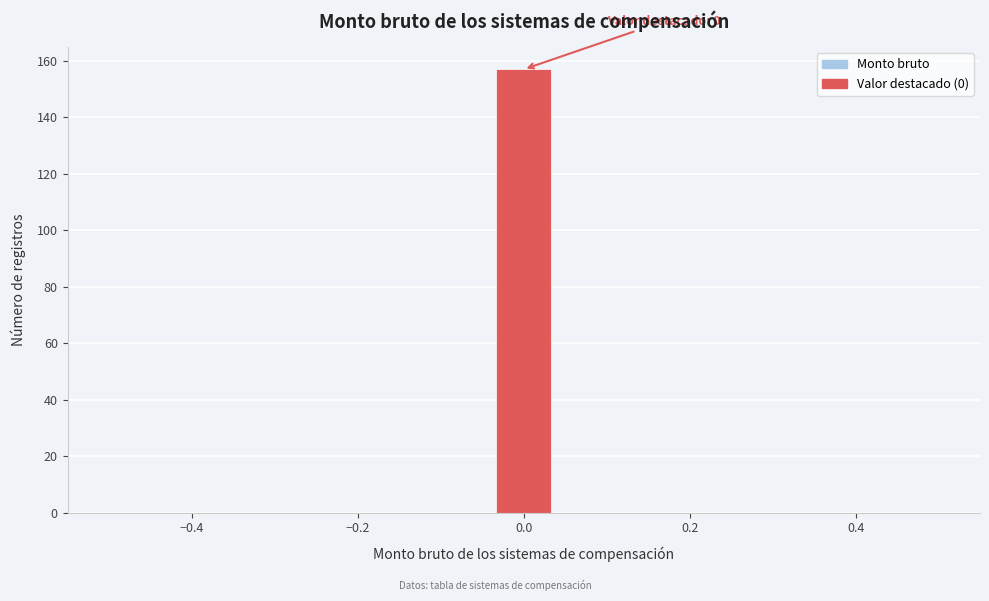

Around what value on the x-axis is the tallest bar? Give the approximate position of its centre, as read against the axis.

0.00